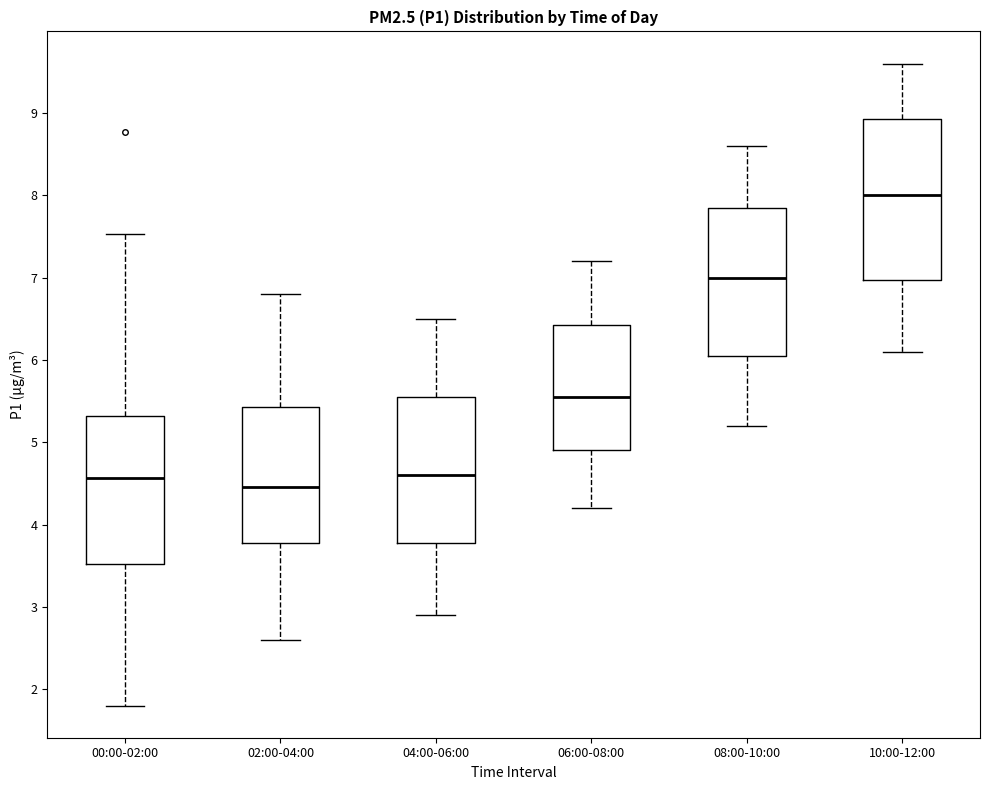

Comparing the boxes themselves (not the whiskers), which one is the tallest?

10:00-12:00